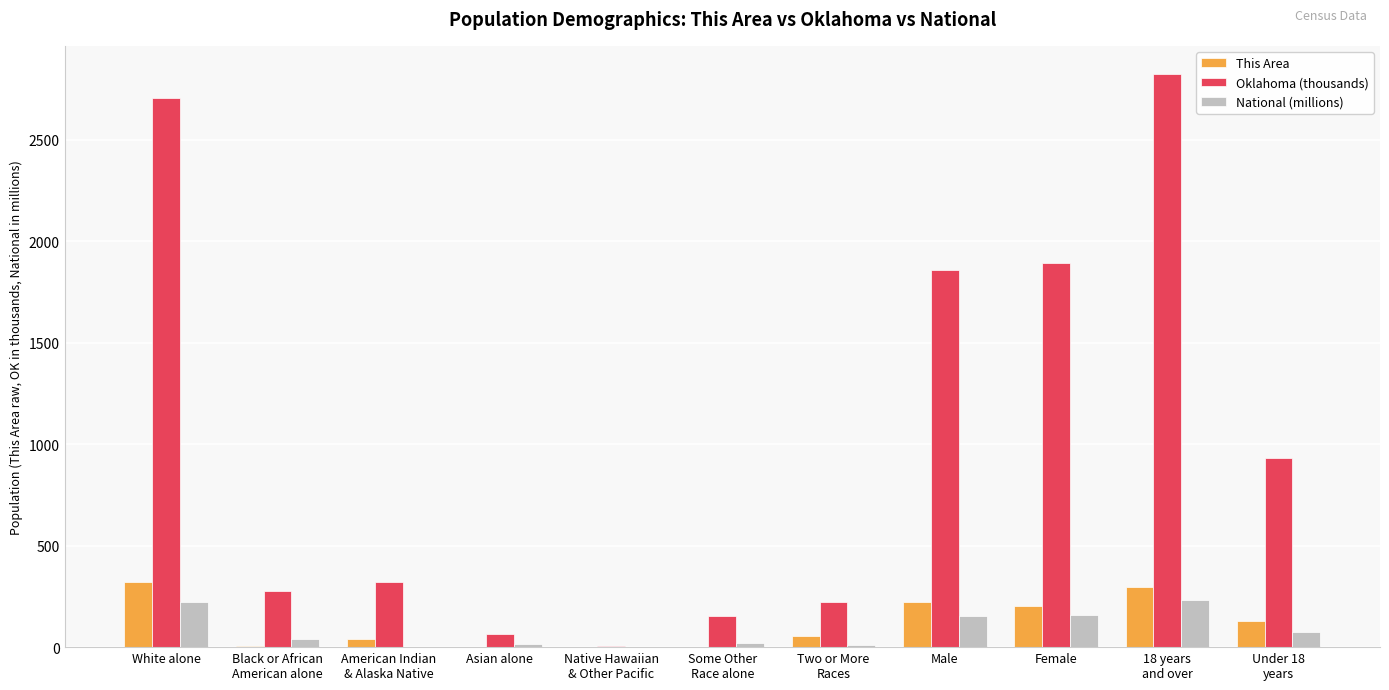

How many distinct data groups are displayed?

3